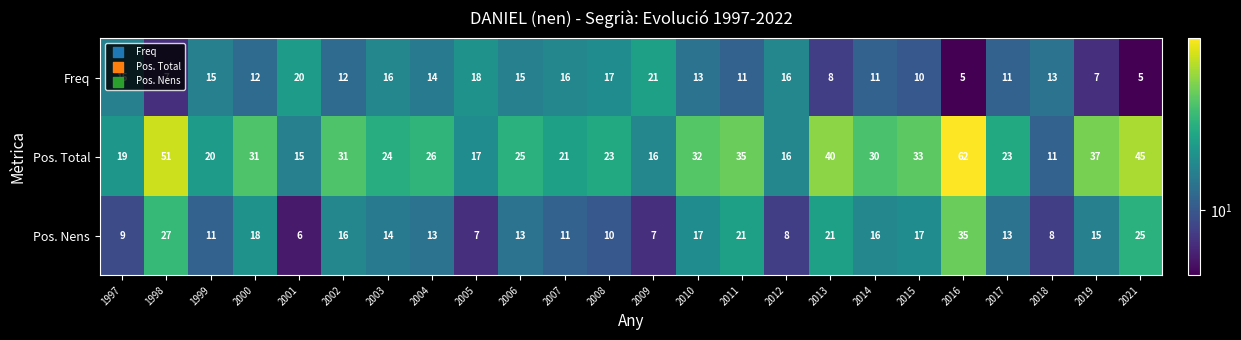

Rank the series by their maximum value, from lowest to highest.

Freq, Pos. Nens, Pos. Total